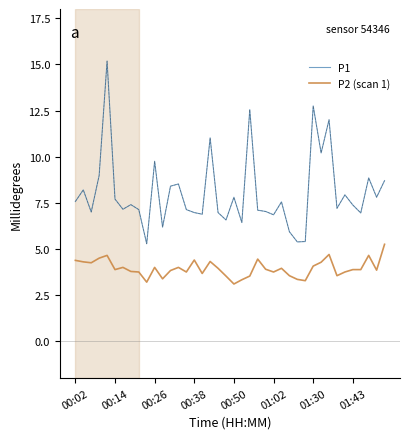

True or false: P1 and P2 (scan 1) intersect in this chart.

False